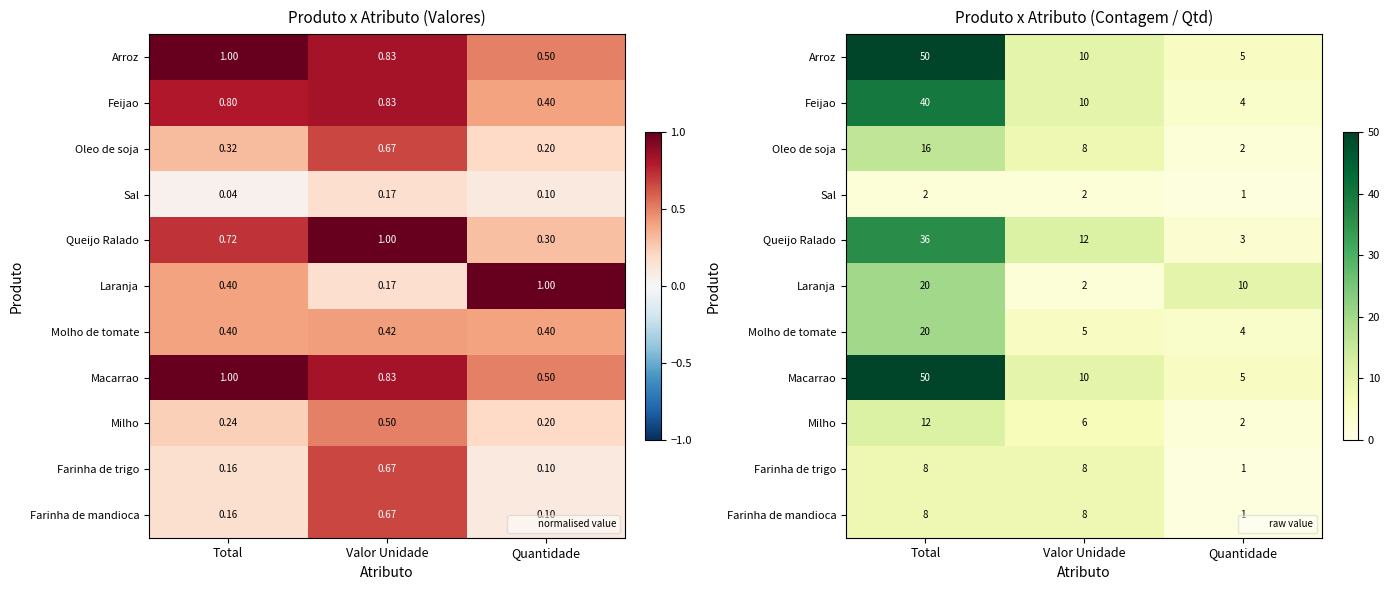

The Farinha de mandioca series shows 1 at Quantidade. True or false?

True